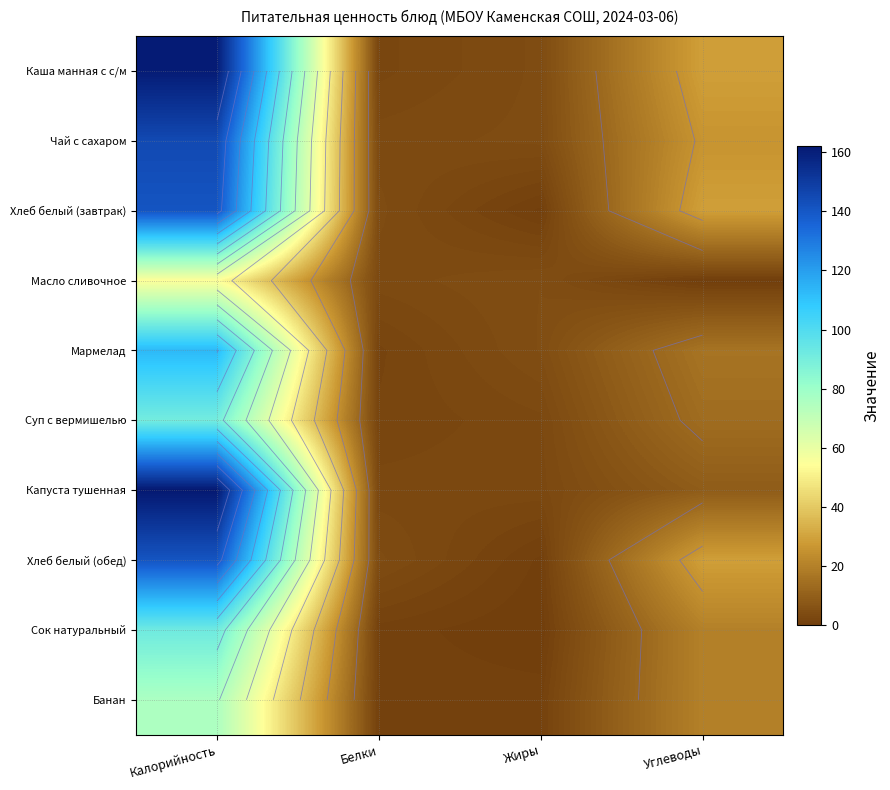

Count the number of categories in the chart.

4